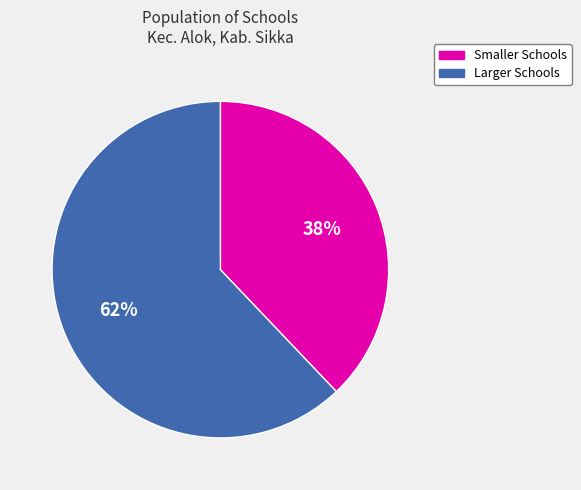

Does any single category account for the majority?

Yes